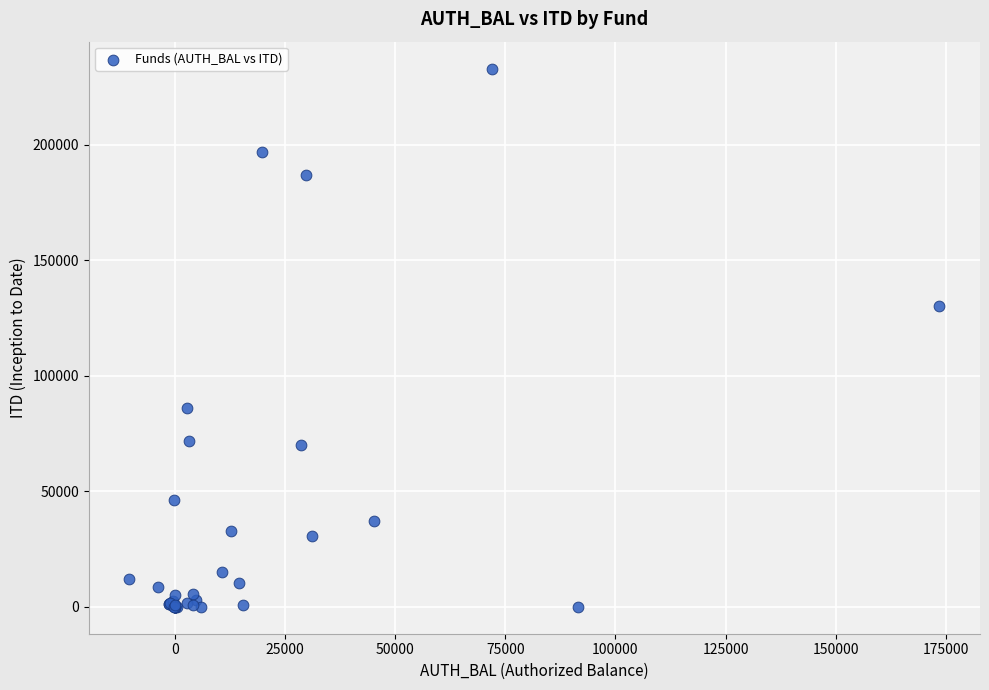

What Y value in the scatter plot is closest to 116471?

130153.5